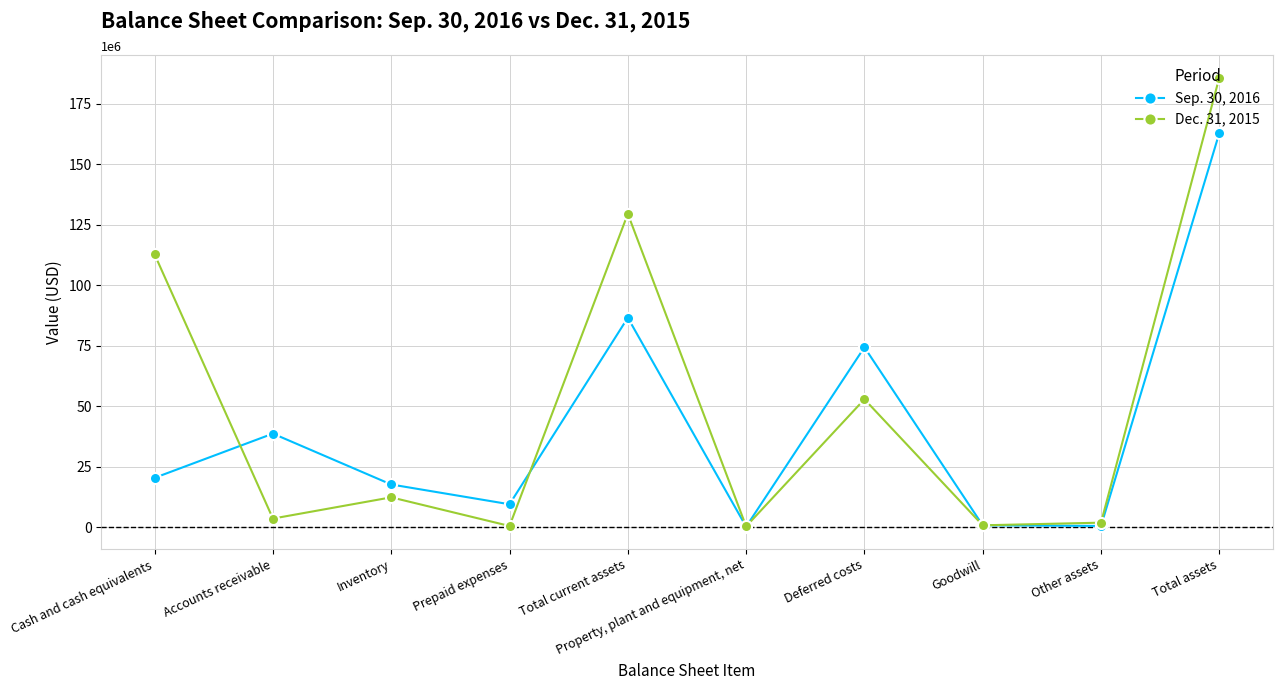

Where do Sep. 30, 2016 and Dec. 31, 2015 first cross each other?

Cash and cash equivalents and Accounts receivable